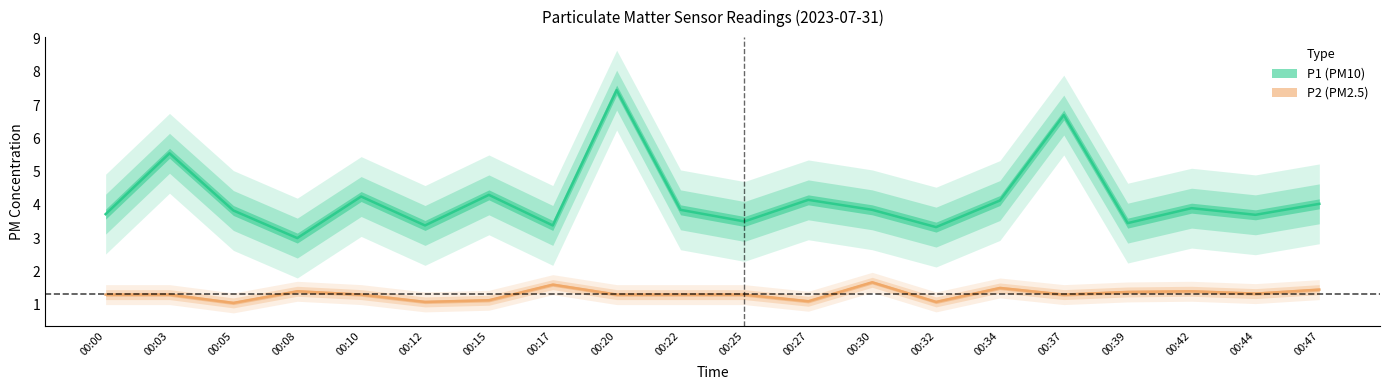

Where is P1 nearest to the value 5?

00:03